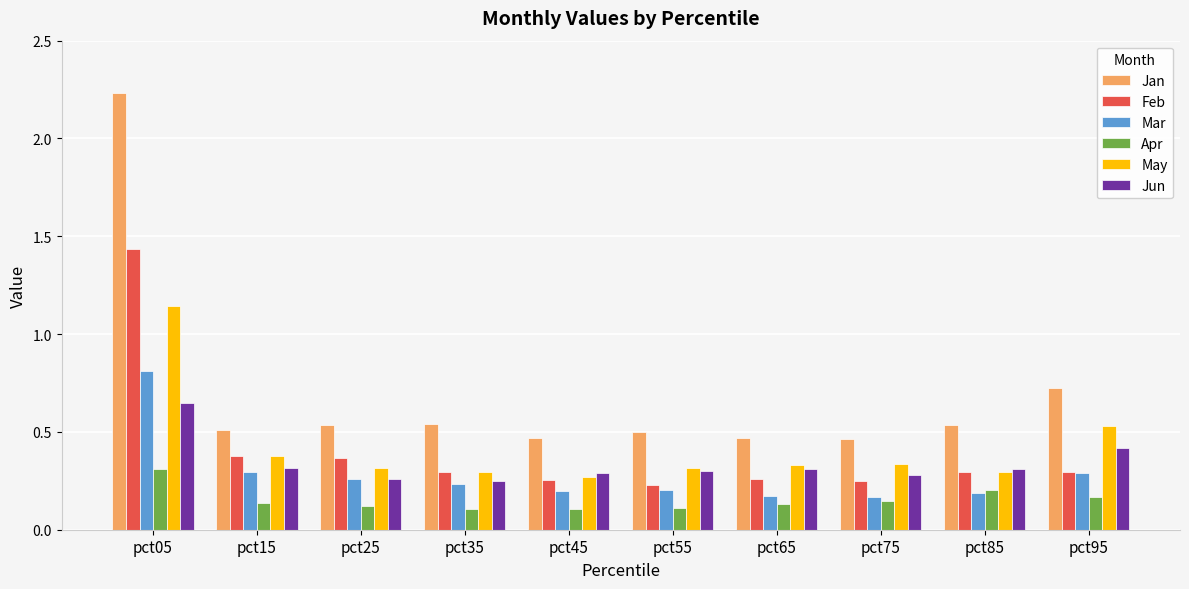

What are all the series names shown in the legend?

Jan, Feb, Mar, Apr, May, Jun